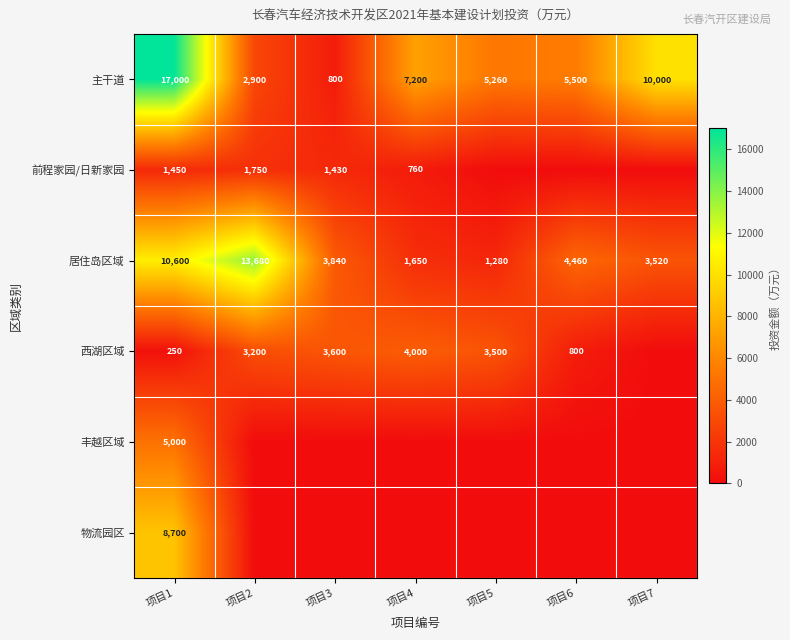

What is the difference between the highest and lowest values at 项目3?

3840